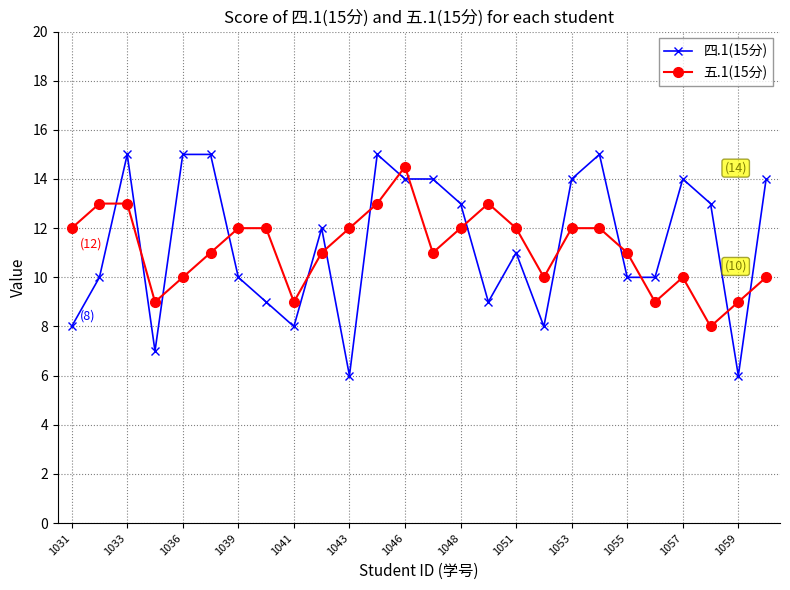

What is the average value of the 四.1(15分) series?

11.3